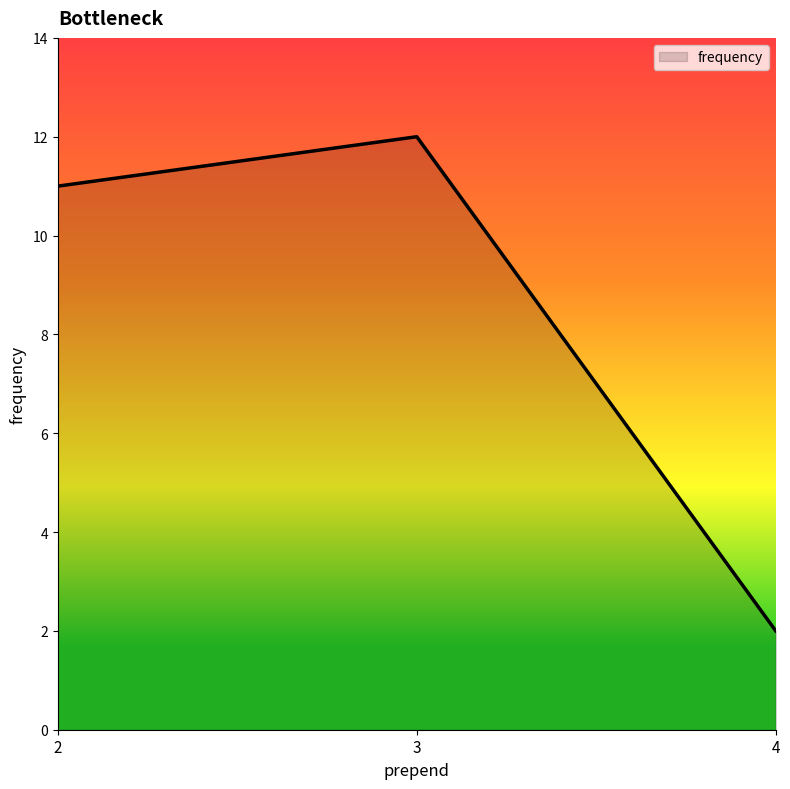

Is it true that the value at 4 is 3?

False